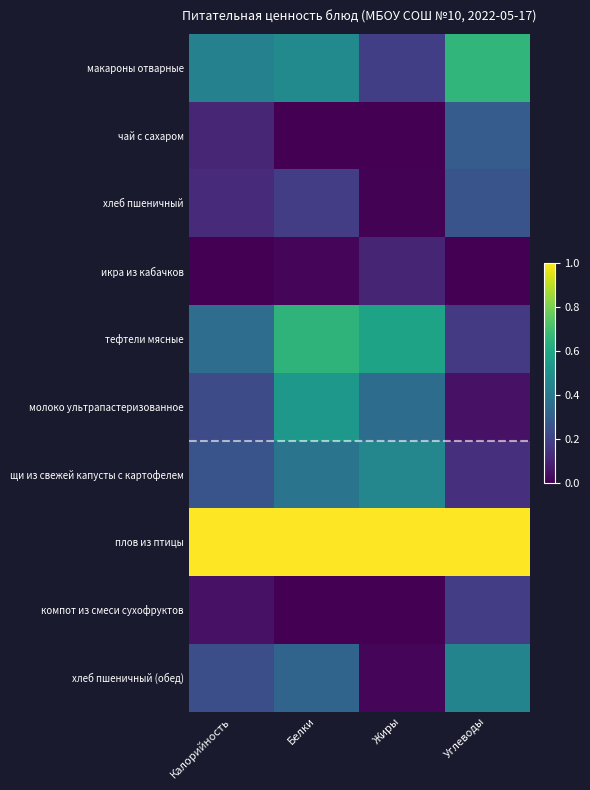

Reading left to right, transcribe all the data shown in this chart.

макароны отварные: Калорийность=0.4	Белки=0.5	Жиры=0.2	Углеводы=0.7
чай с сахаром: Калорийность=0.1	Белки=0.0	Жиры=0.0	Углеводы=0.3
хлеб пшеничный: Калорийность=0.1	Белки=0.2	Жиры=0.0	Углеводы=0.3
икра из кабачков: Калорийность=0.0	Белки=0.0	Жиры=0.1	Углеводы=0.0
тефтели мясные: Калорийность=0.4	Белки=0.7	Жиры=0.6	Углеводы=0.2
молоко ультрапастеризованное: Калорийность=0.2	Белки=0.5	Жиры=0.4	Углеводы=0.0
щи из свежей капусты с картофелем: Калорийность=0.3	Белки=0.4	Жиры=0.5	Углеводы=0.1
плов из птицы: Калорийность=1.0	Белки=1.0	Жиры=1.0	Углеводы=1.0
компот из смеси сухофруктов: Калорийность=0.0	Белки=0.0	Жиры=0.0	Углеводы=0.2
хлеб пшеничный (обед): Калорийность=0.2	Белки=0.3	Жиры=0.0	Углеводы=0.5